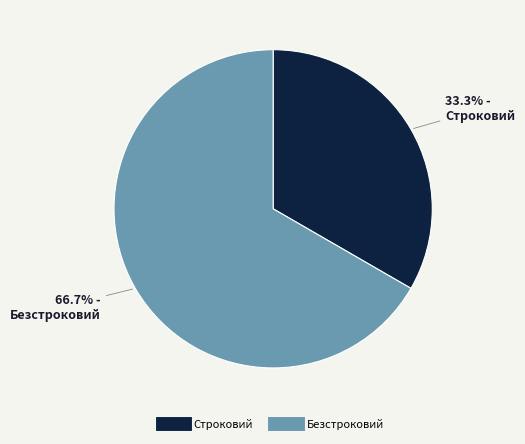

Count the number of slices in the pie.

2